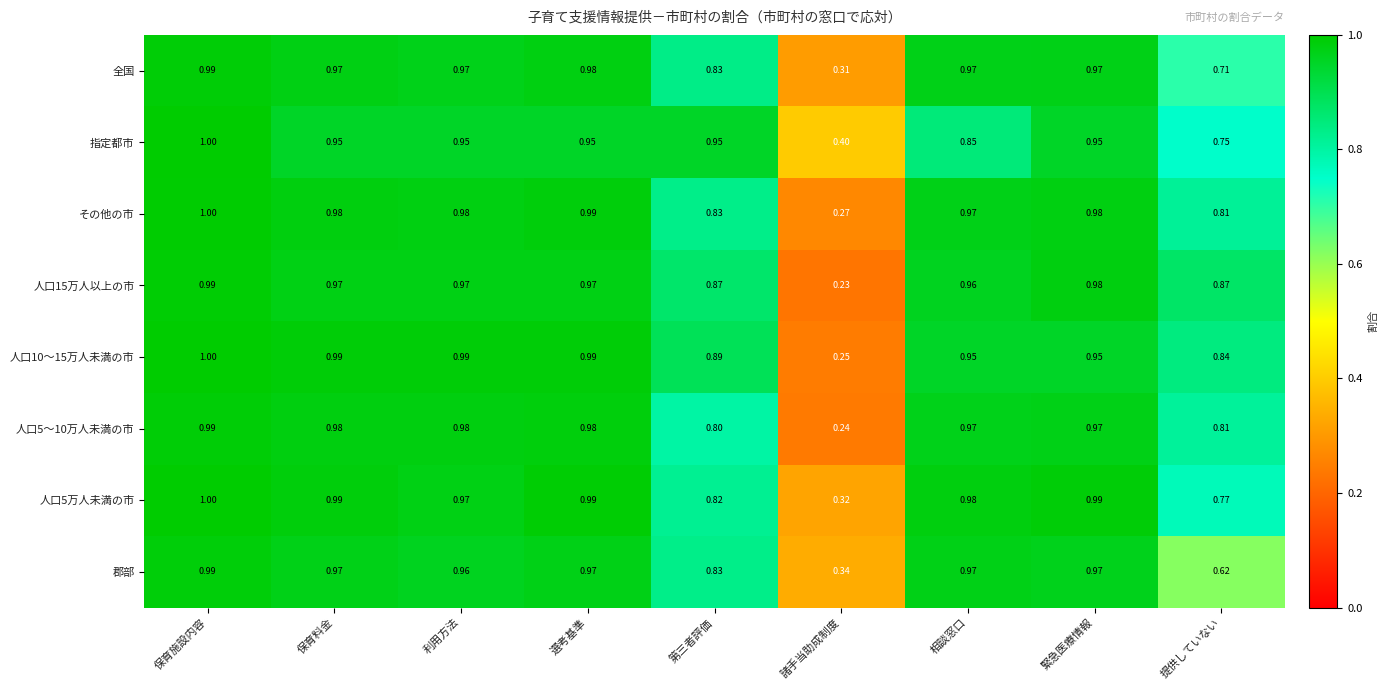

Is the value of 郡部 at 相談窓口 greater than the value of 指定都市 at 選考基準?

Yes